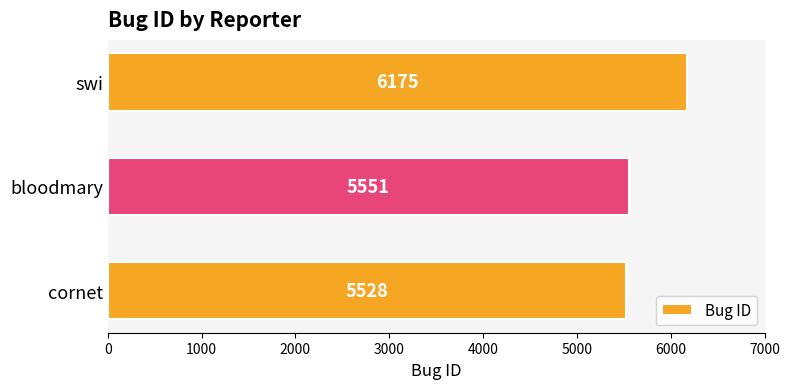

At which label is the value closest to 5851?

bloodmary